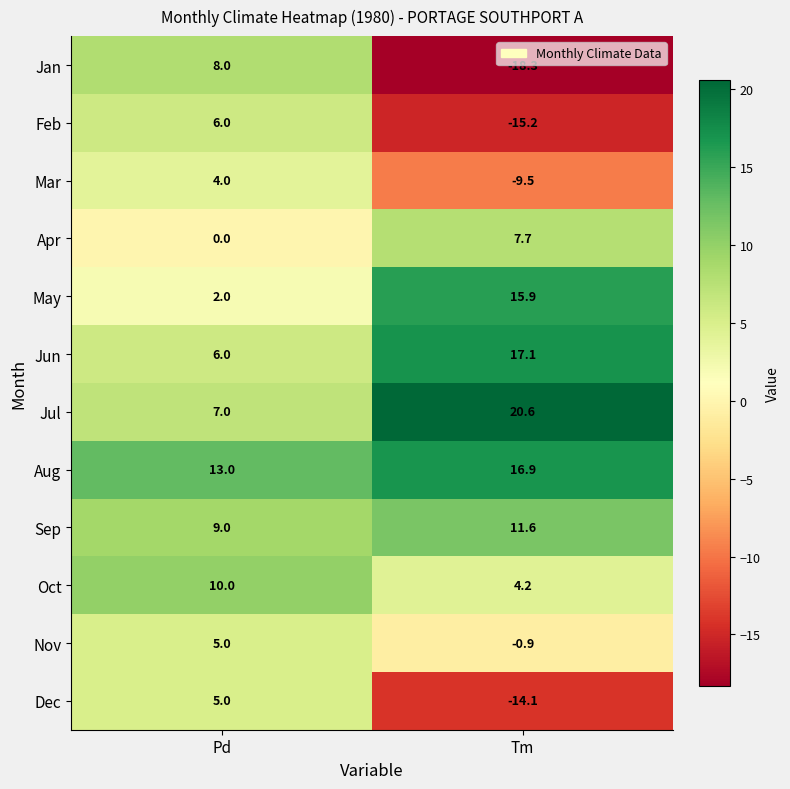

What is the sum of the Nov values at Pd and Tm?

4.1